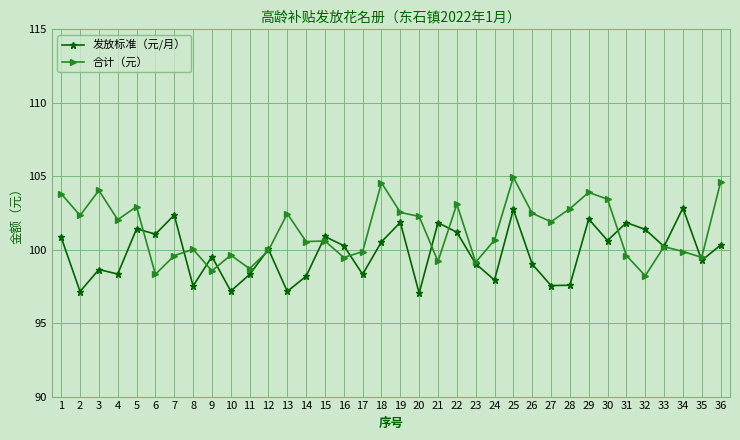

What is the difference between the 发放标准（元/月） values at 1 and 28?

3.3